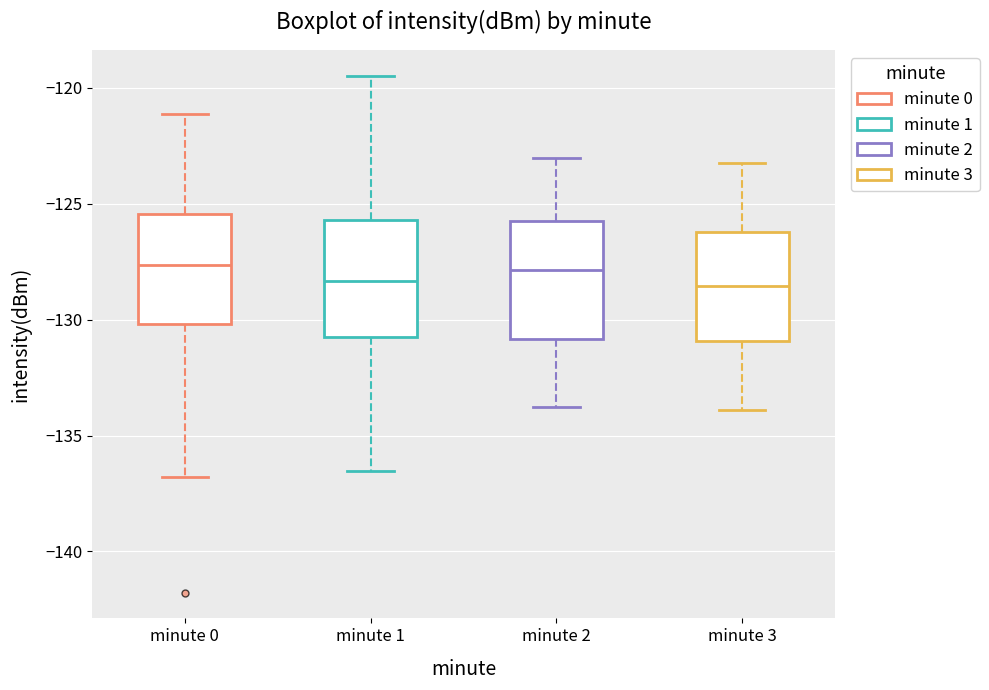

Reading left to right, transcribe this box plot: for each box, give where its median line is, the range the box spans, and where its two whiskers end, as read against the y-axis. The values are not printed on the chart, so give them approximately, as read against the axis.

minute 0: median -127.5, box -130.0 to -125.5, whiskers -137.0 to -121.0
minute 1: median -128.5, box -131.0 to -125.5, whiskers -136.5 to -119.5
minute 2: median -128.0, box -131.0 to -126.0, whiskers -134.0 to -123.0
minute 3: median -128.5, box -131.0 to -126.0, whiskers -134.0 to -123.0